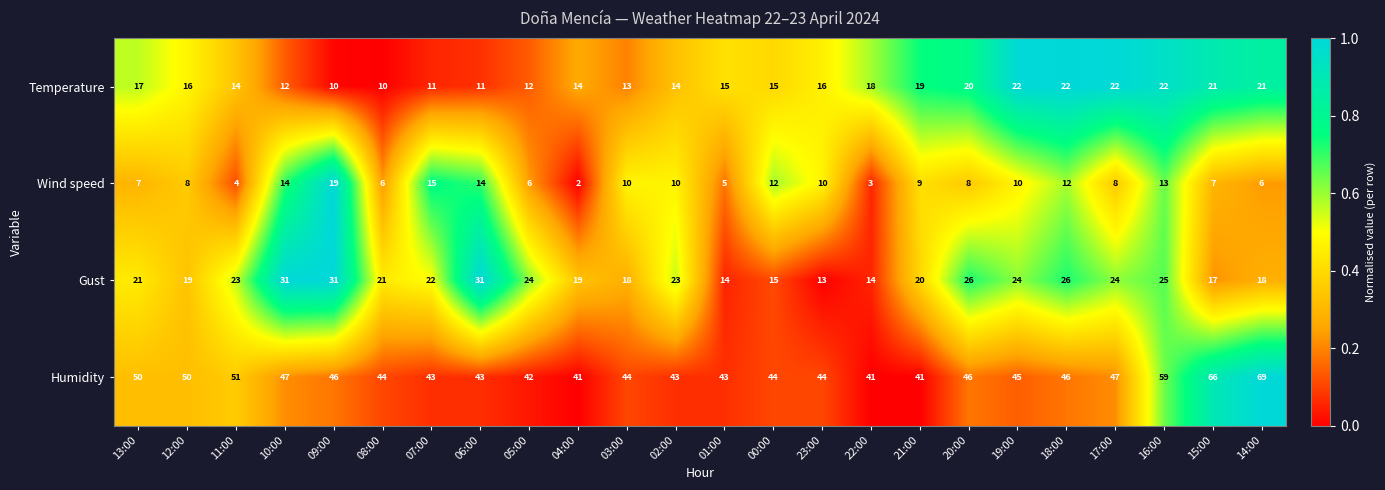

What is the total value across all series at 11:00?

92